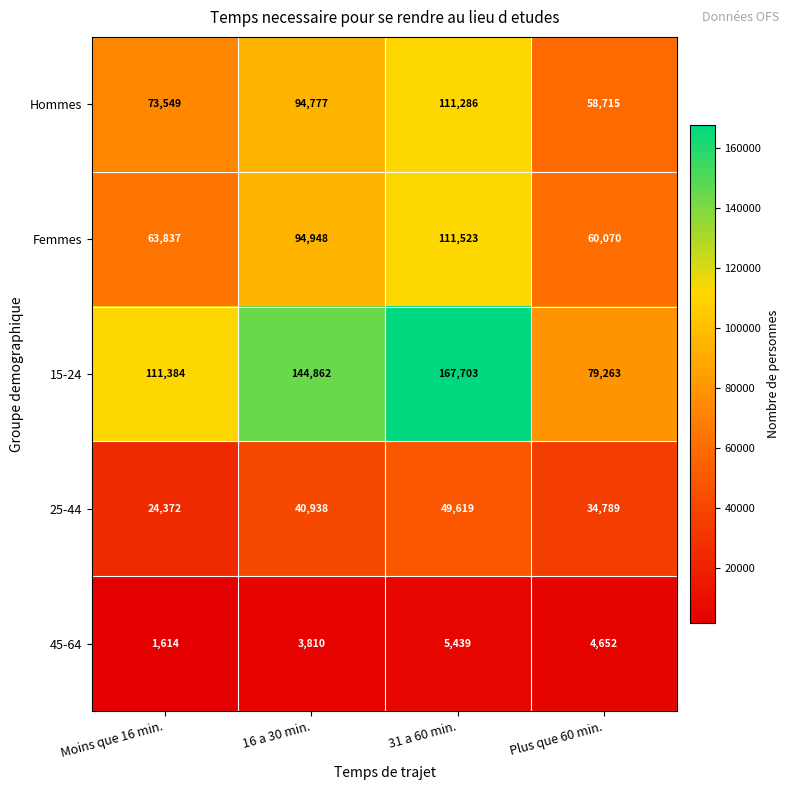

What is the average value of the 15-24 series?

125803